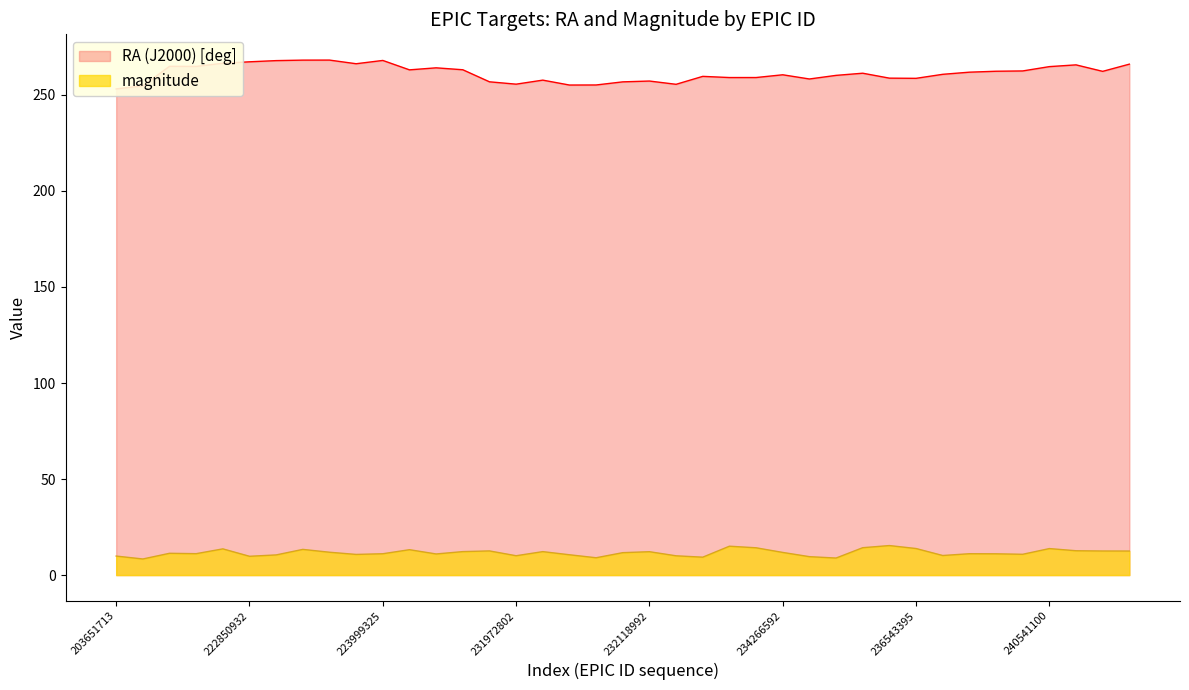

Where is RA (J2000) [deg] nearest to the value 260?

235080804